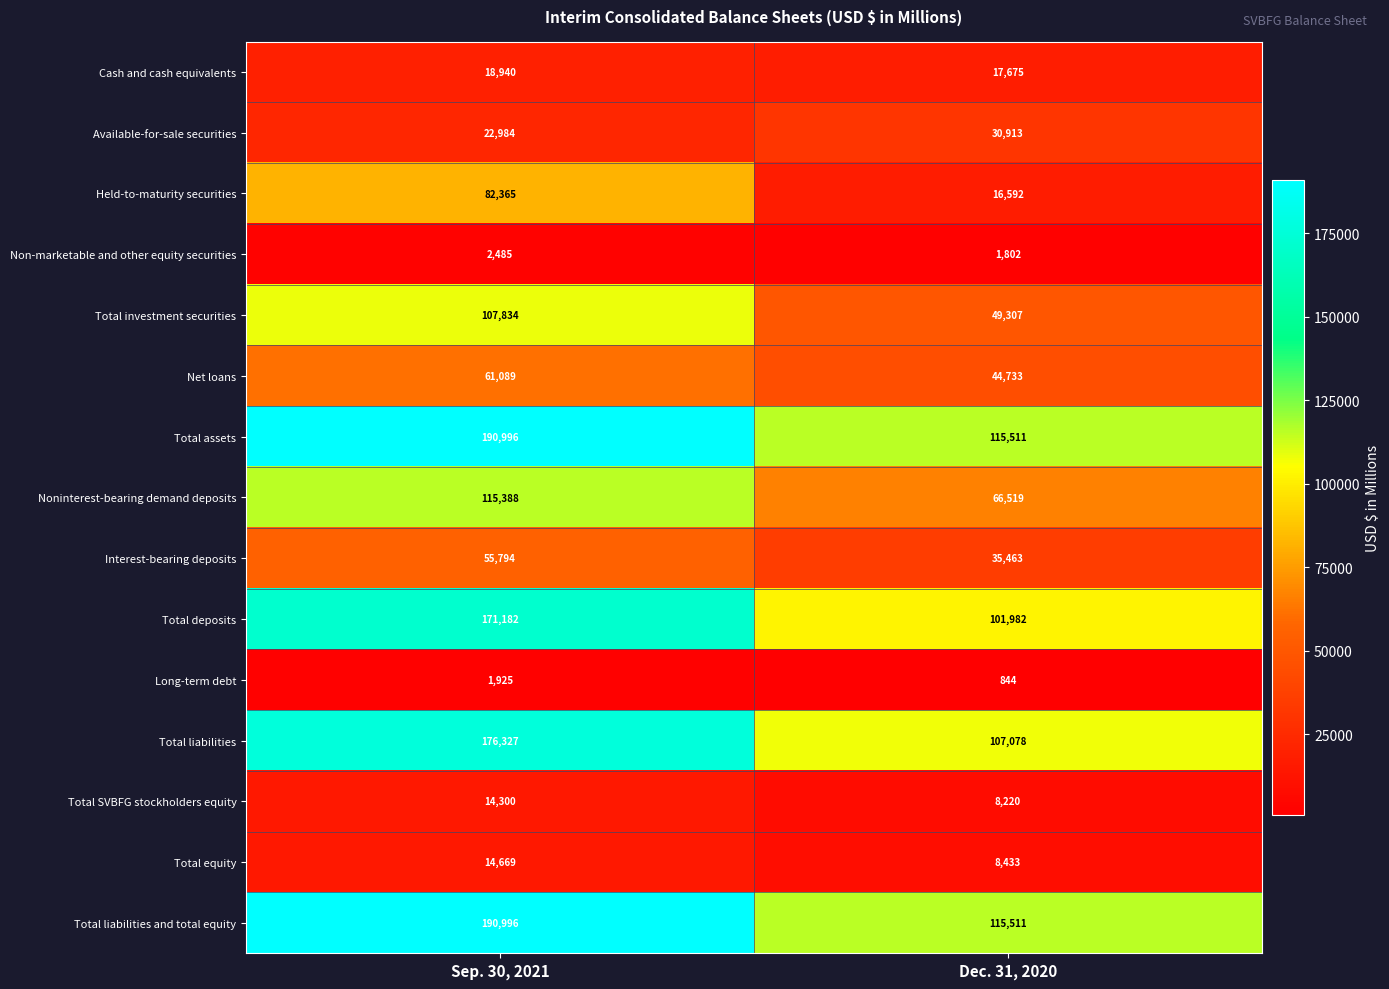

What is the difference between the highest and lowest values at Dec. 31, 2020?

114667